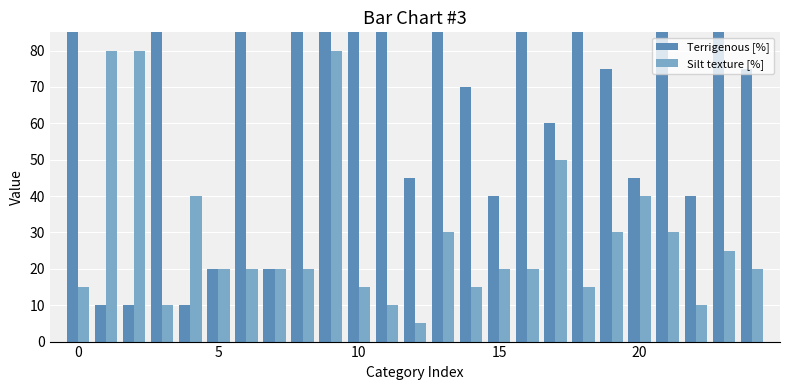

What is the approximate value of Terrigenous [%] at 9, to the nearest 5?

100